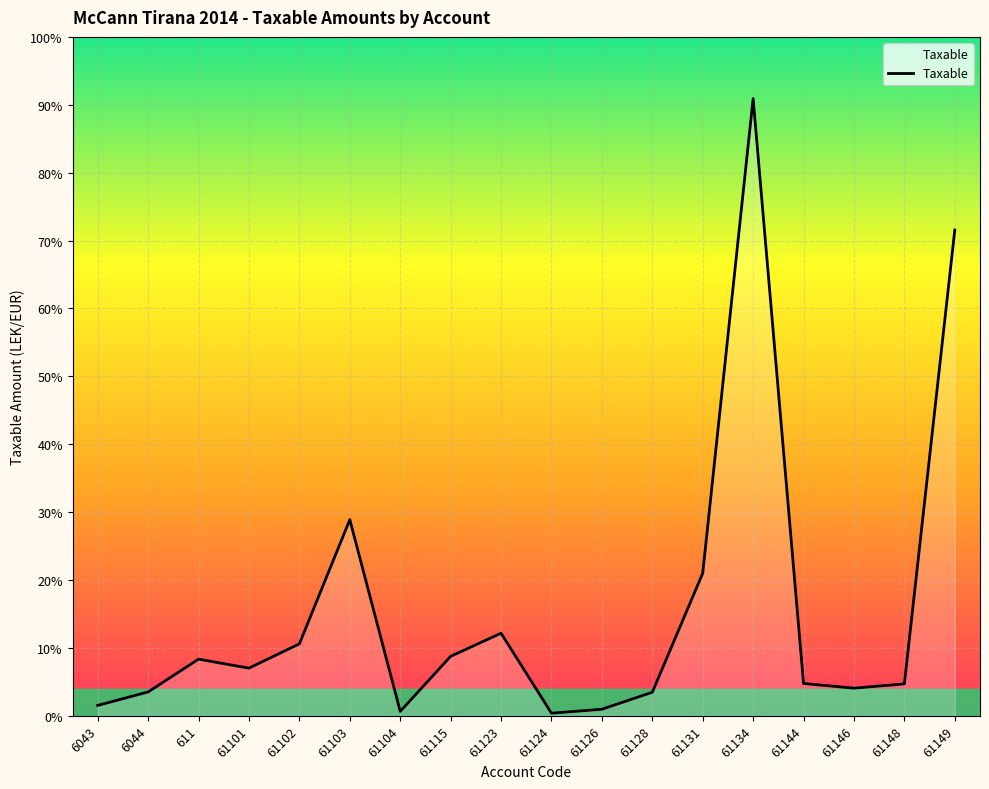

Which category has the lowest value across all series?

61124